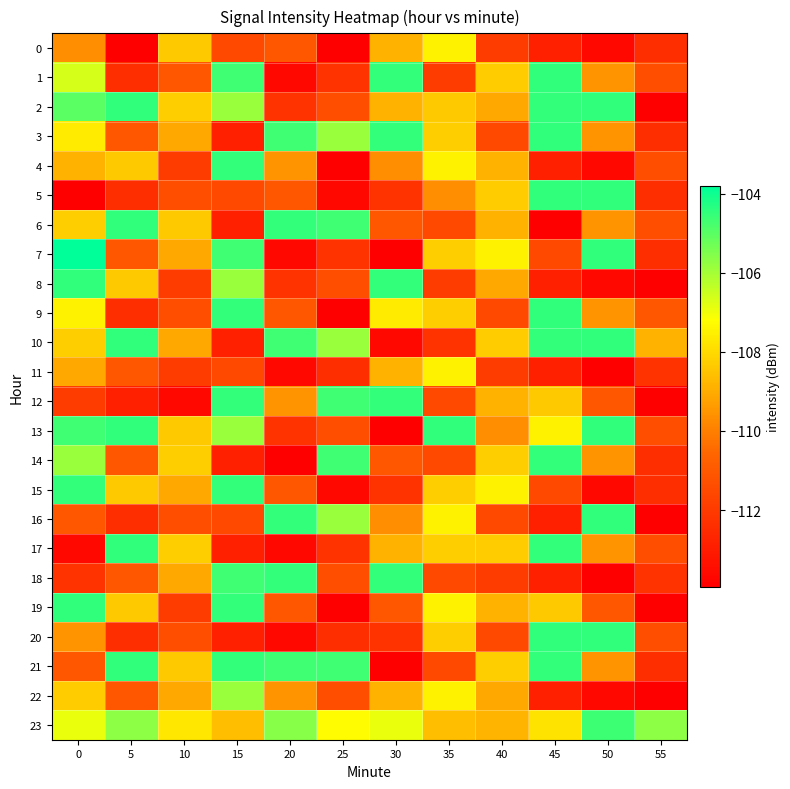

How many categories are shown in the chart?

12